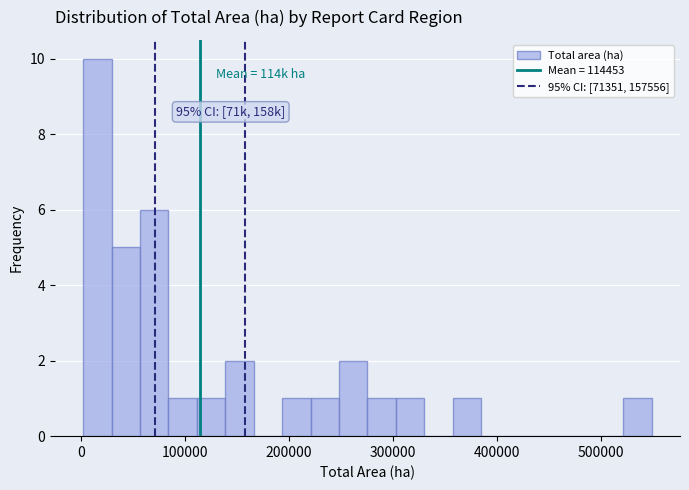

Read against the x-axis, roughly where is the centre of the tallest bar?

20000